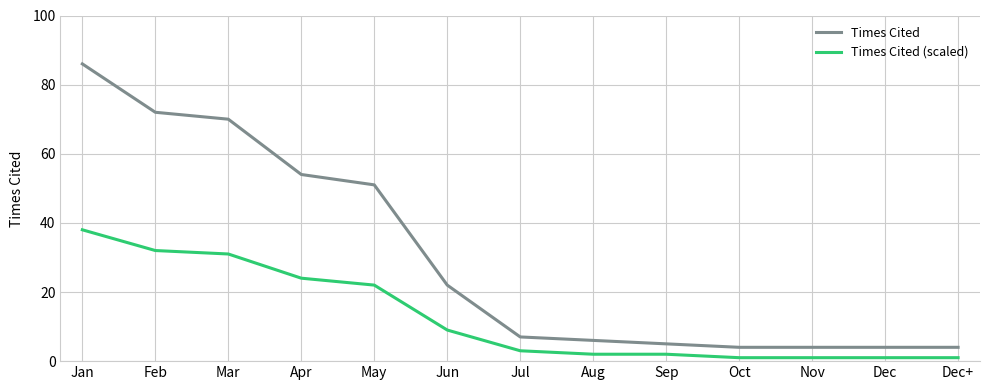

Does the chart display data point markers on the line(s)?

No